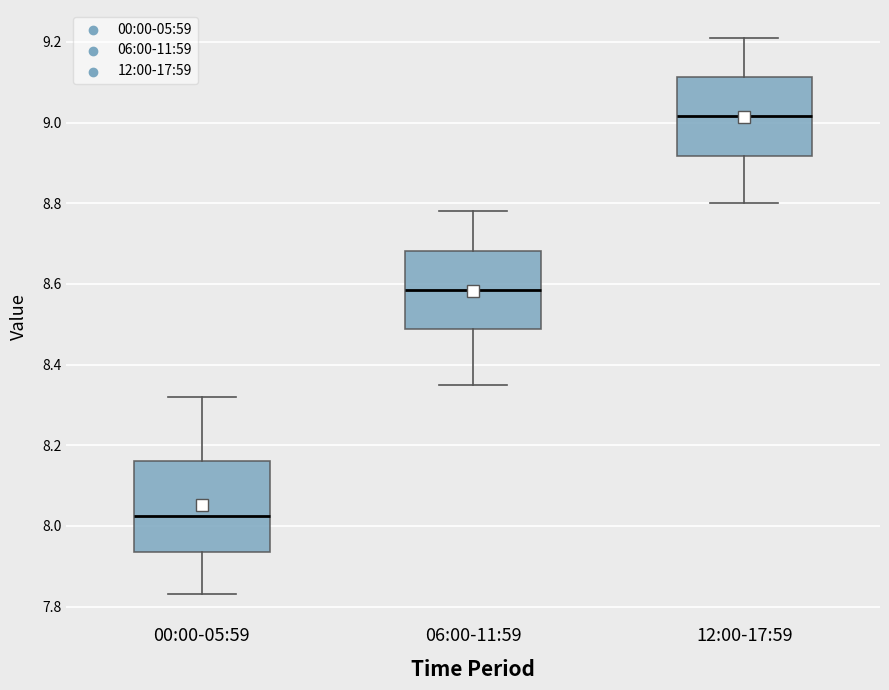

Where is the upper edge of the box for 06:00-11:59 on the y-axis? The values are not printed on the chart, so give them approximately, as read against the axis.

8.68